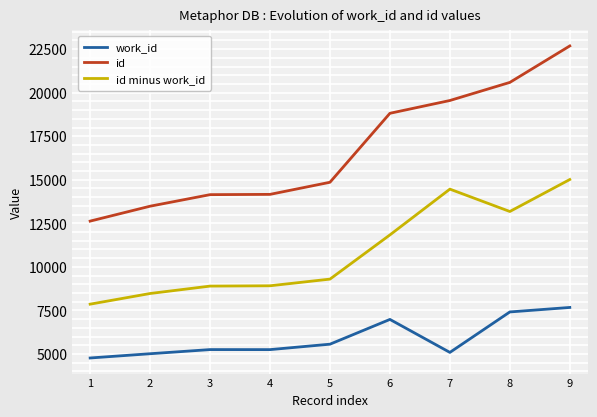

What is the difference between the maximum and minimum values in the id series?

10057